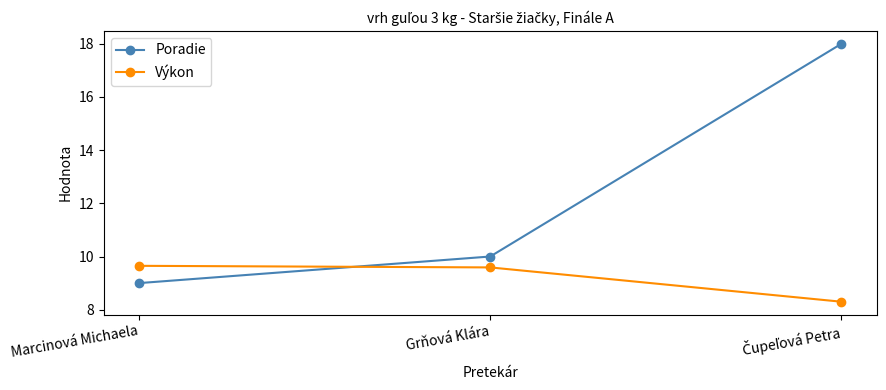

The value of Výkon at Marcinová Michaela is 9.7. True or false?

True